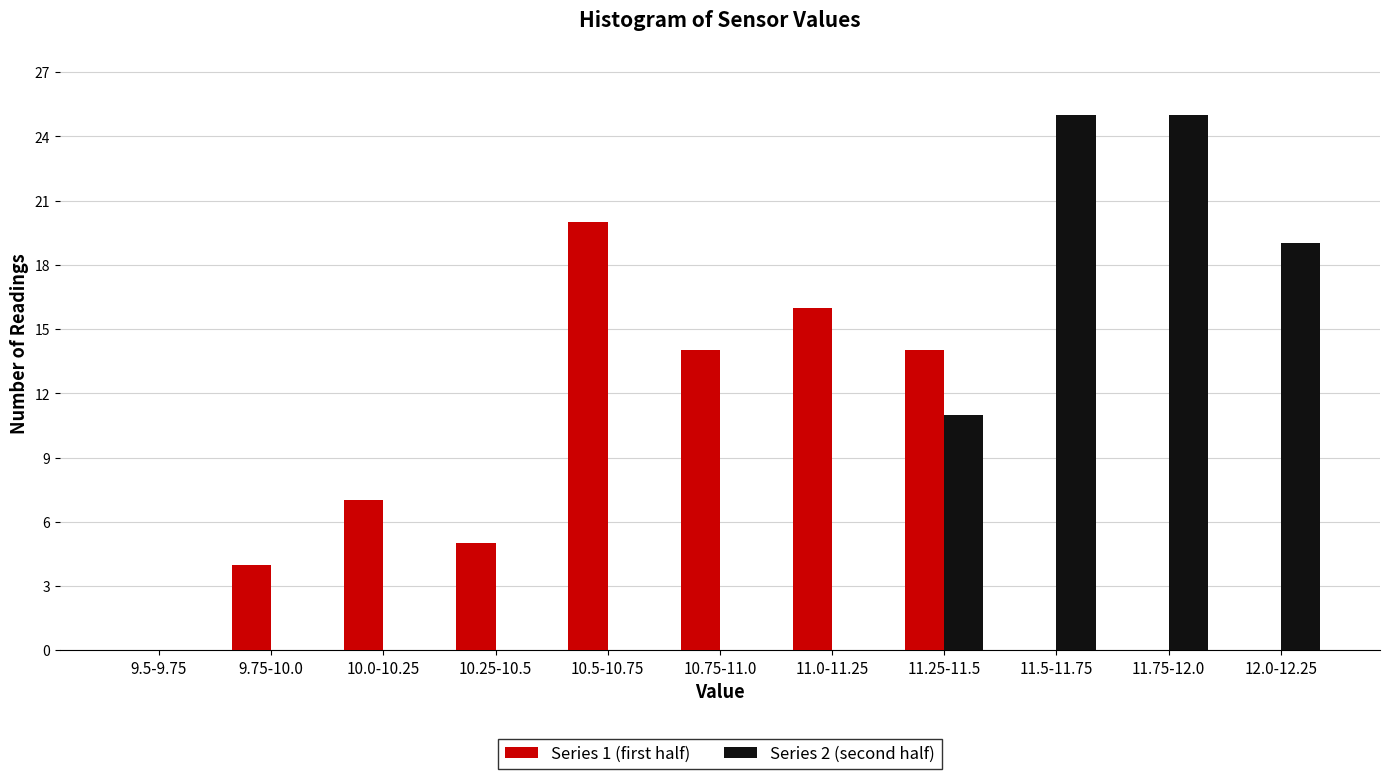

Reading left to right, what are all the values shown in this chart?

Series 1 (first half): 9.5-9.75=0	9.75-10.0=4	10.0-10.25=7	10.25-10.5=5	10.5-10.75=20	10.75-11.0=14	11.0-11.25=16	11.25-11.5=14	11.5-11.75=0	11.75-12.0=0	12.0-12.25=0
Series 2 (second half): 9.5-9.75=0	9.75-10.0=0	10.0-10.25=0	10.25-10.5=0	10.5-10.75=0	10.75-11.0=0	11.0-11.25=0	11.25-11.5=11	11.5-11.75=25	11.75-12.0=25	12.0-12.25=19